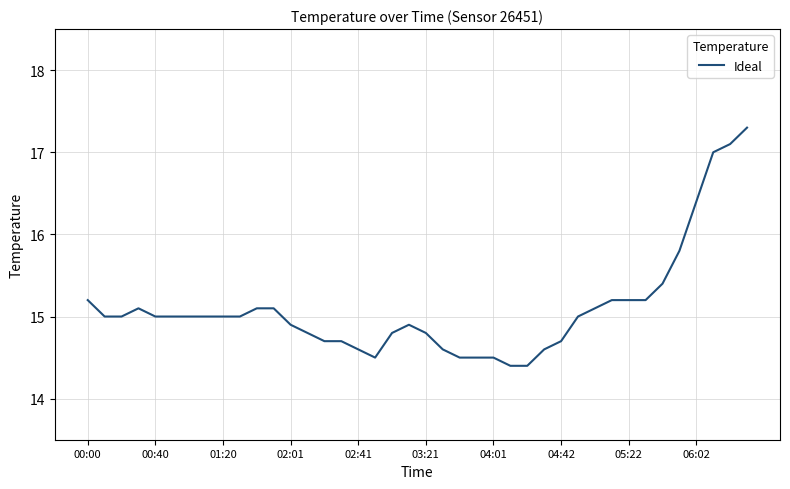

What is the maximum value shown in the chart?

17.3